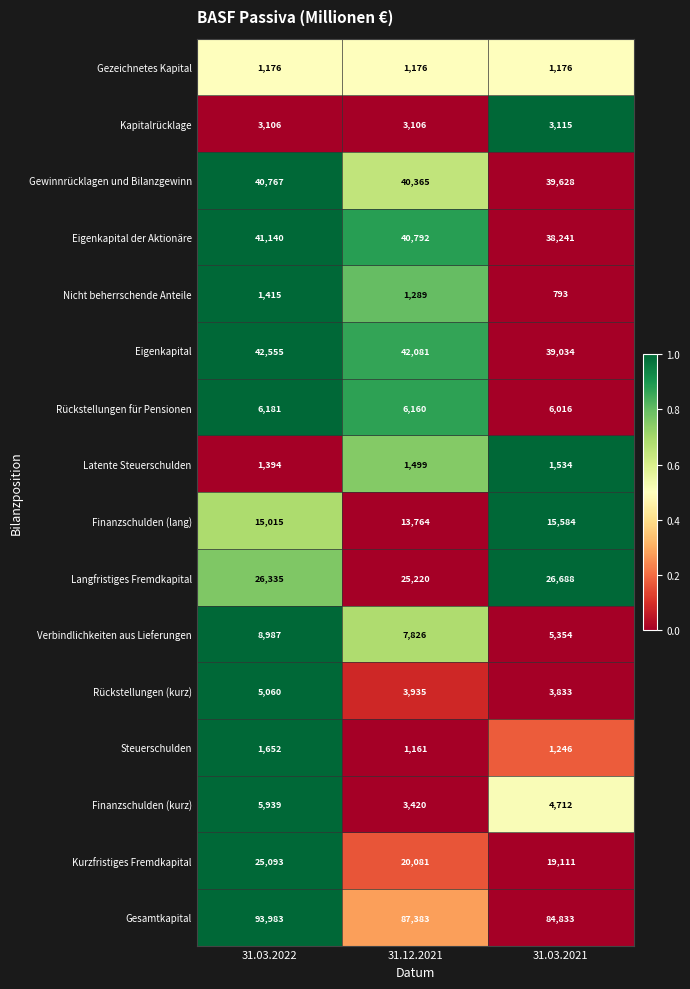

Is it true that Eigenkapital der Aktionäre equals 23841 at 31.12.2021?

False